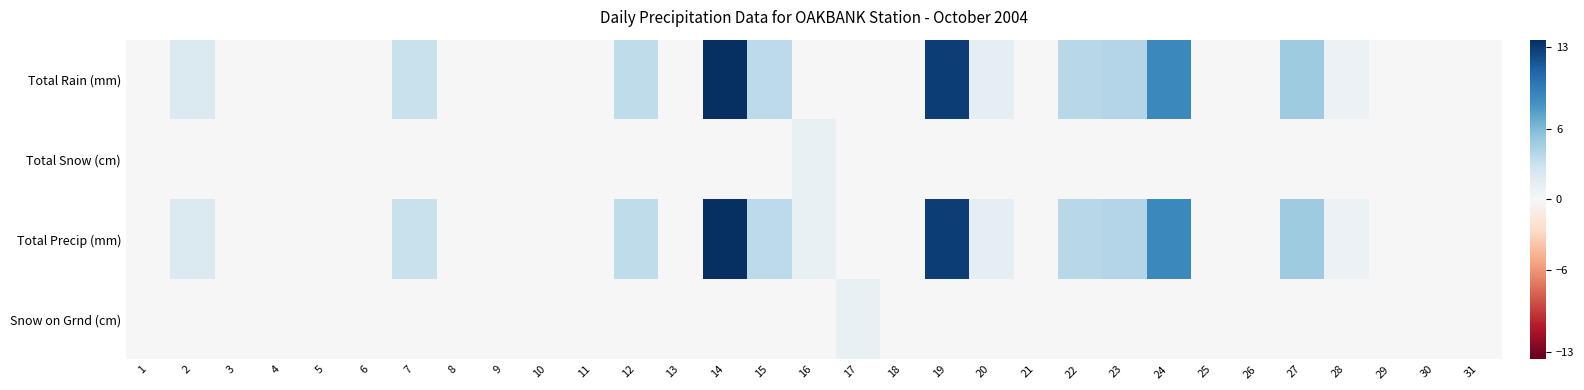

Rank the series by their maximum value, from lowest to highest.

Total Snow (cm), Snow on Grnd (cm), Total Rain (mm), Total Precip (mm)